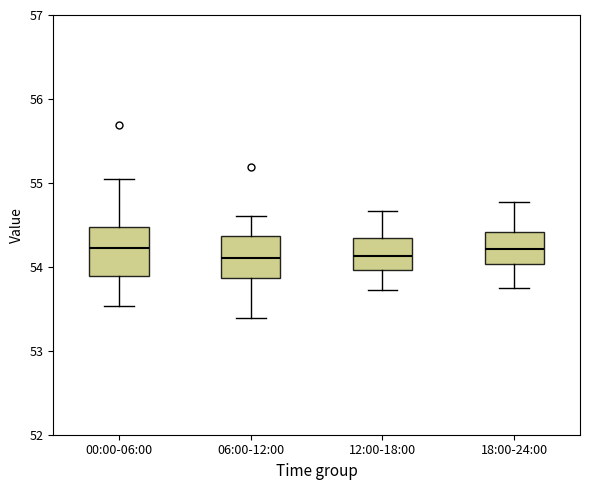

Reading left to right, read every box against the y-axis: the position of its median line, the range the box covers, and the ends of its whiskers. The values are not printed on the chart, so give them approximately, as read against the axis.

00:00-06:00: median 54.2, box 53.9 to 54.5, whiskers 53.5 to 55.1
06:00-12:00: median 54.1, box 53.9 to 54.4, whiskers 53.4 to 54.6
12:00-18:00: median 54.1, box 54.0 to 54.3, whiskers 53.7 to 54.7
18:00-24:00: median 54.2, box 54.0 to 54.4, whiskers 53.8 to 54.8